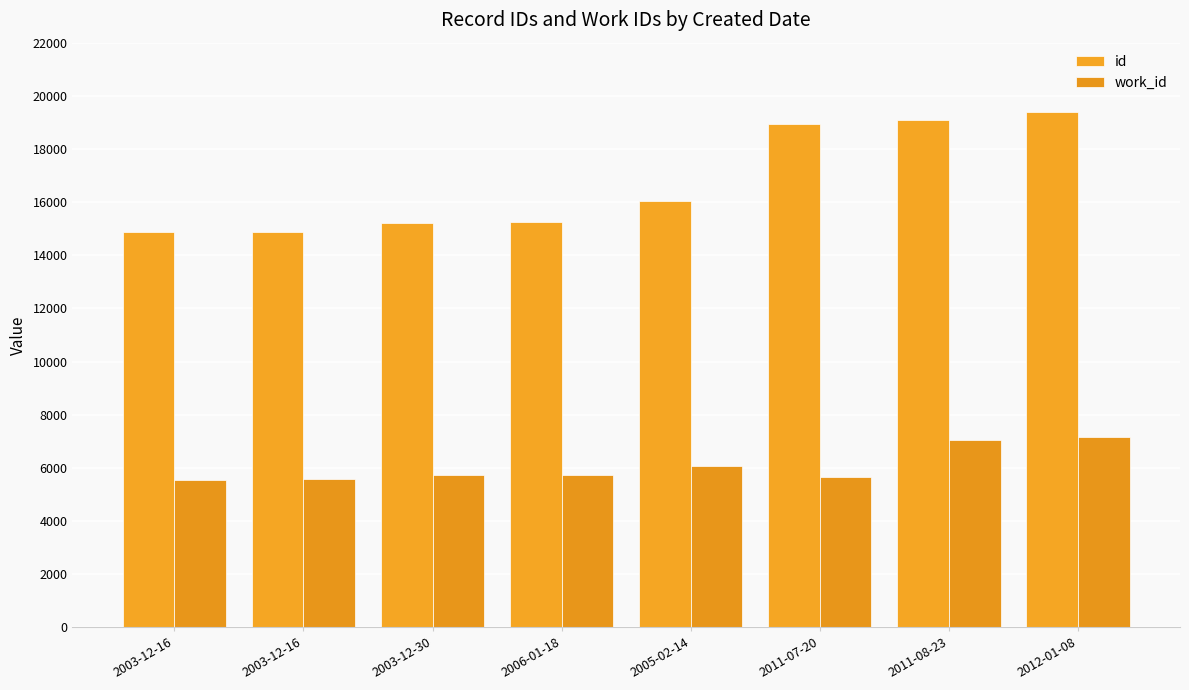

How many data points in id are less than 16046?

4